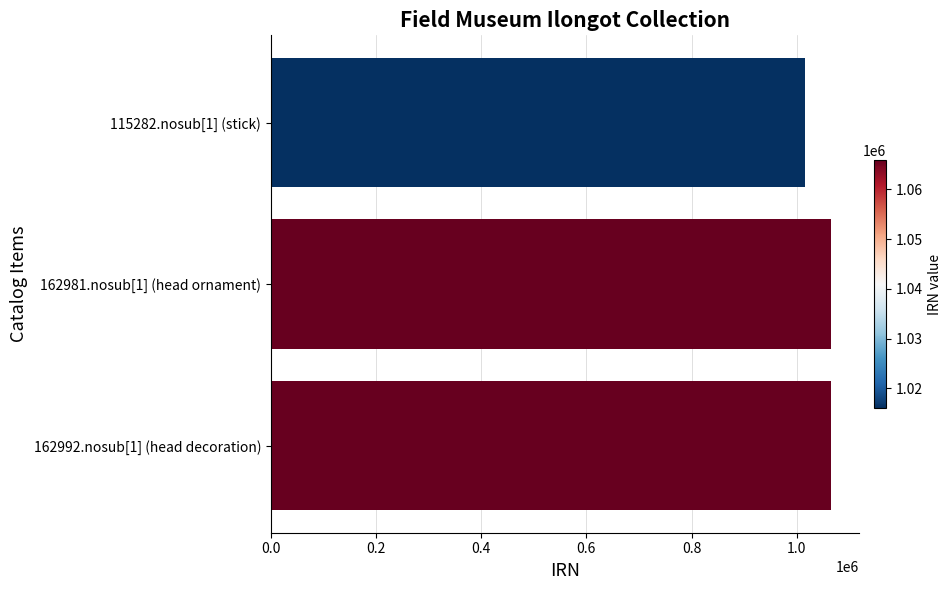

What is the value of the 3rd bar from the top?

1065959